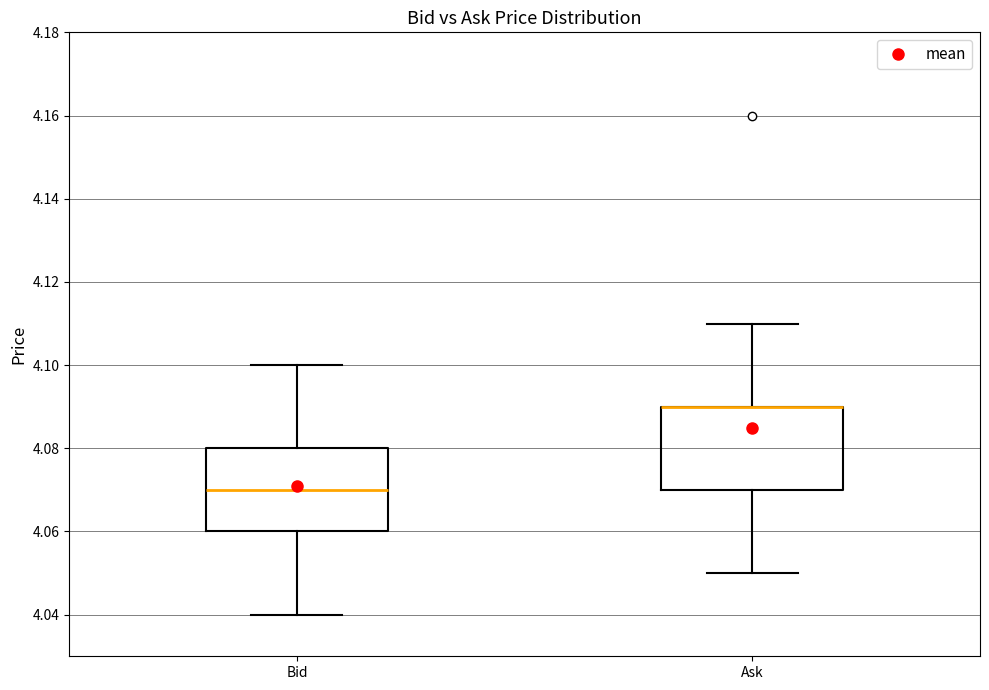

Reading left to right, transcribe this box plot: for each box, give where its median line is, the range the box spans, and where its two whiskers end, as read against the y-axis. The values are not printed on the chart, so give them approximately, as read against the axis.

Bid: median 4.07, box 4.06 to 4.08, whiskers 4.04 to 4.10
Ask: median 4.09 (drawn on the box's upper edge), box 4.07 to 4.09, whiskers 4.05 to 4.11